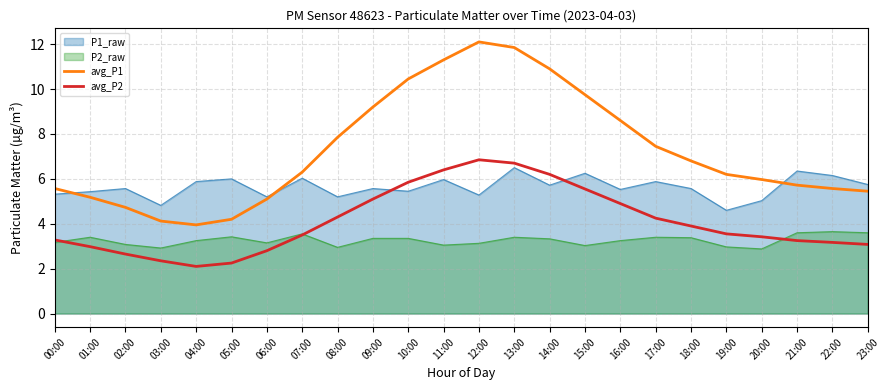

Does the chart have visible grid lines?

Yes